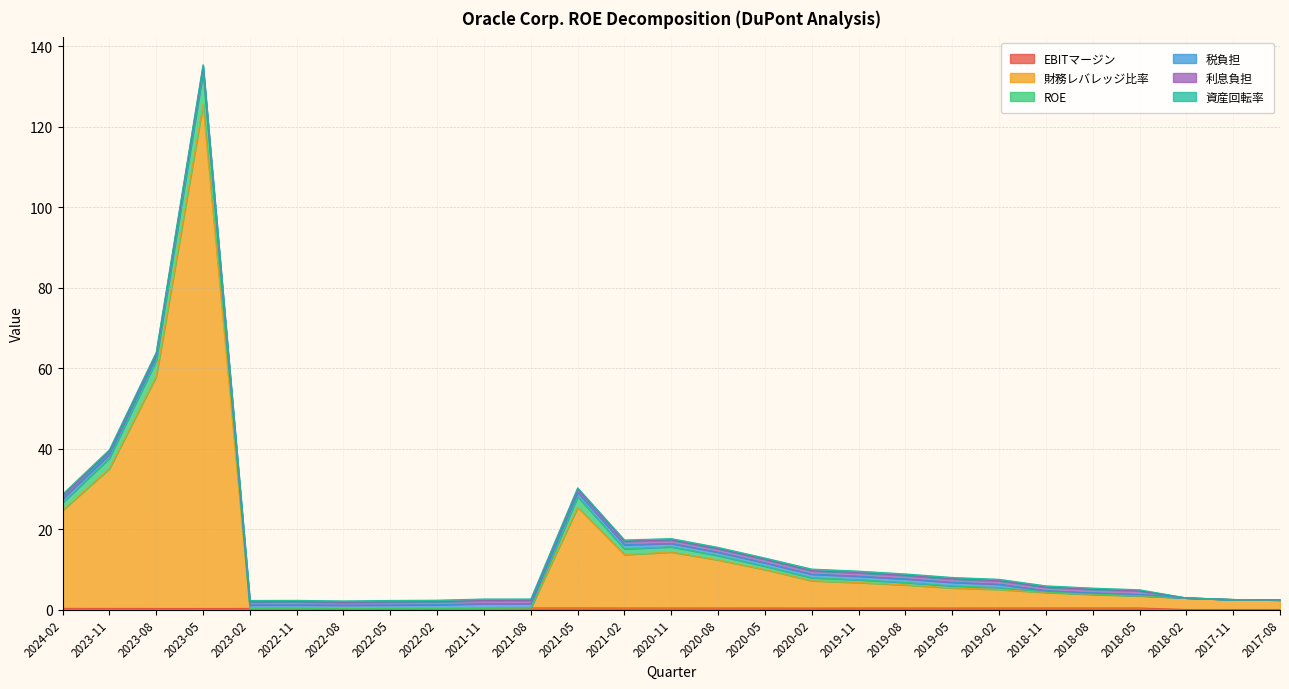

True or false: EBITマージン and 財務レバレッジ比率 cross at least once.

False